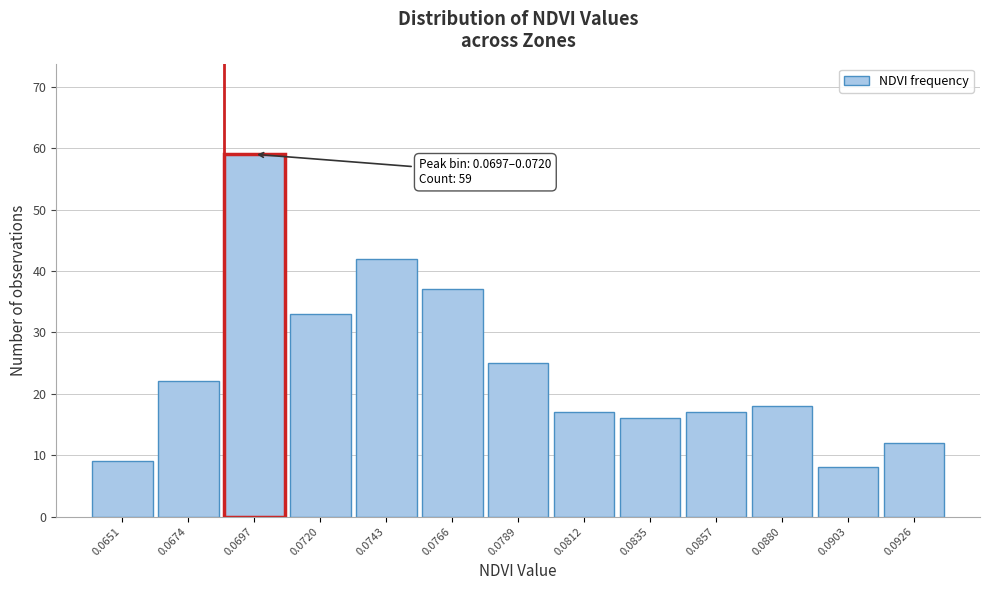

Reading left to right, list all the values displayed in this chart.

0.0651=9	0.0674=22	0.0697=59	0.0720=33	0.0743=42	0.0766=37	0.0789=25	0.0812=17	0.0835=16	0.0857=17	0.0880=18	0.0903=8	0.0926=12